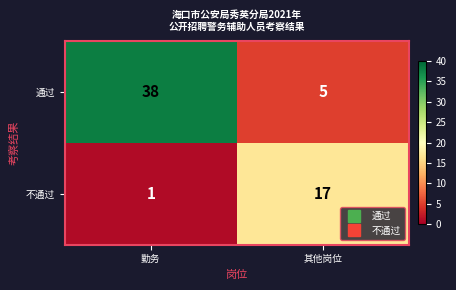

Rank the series by their maximum value, from lowest to highest.

不通过, 通过